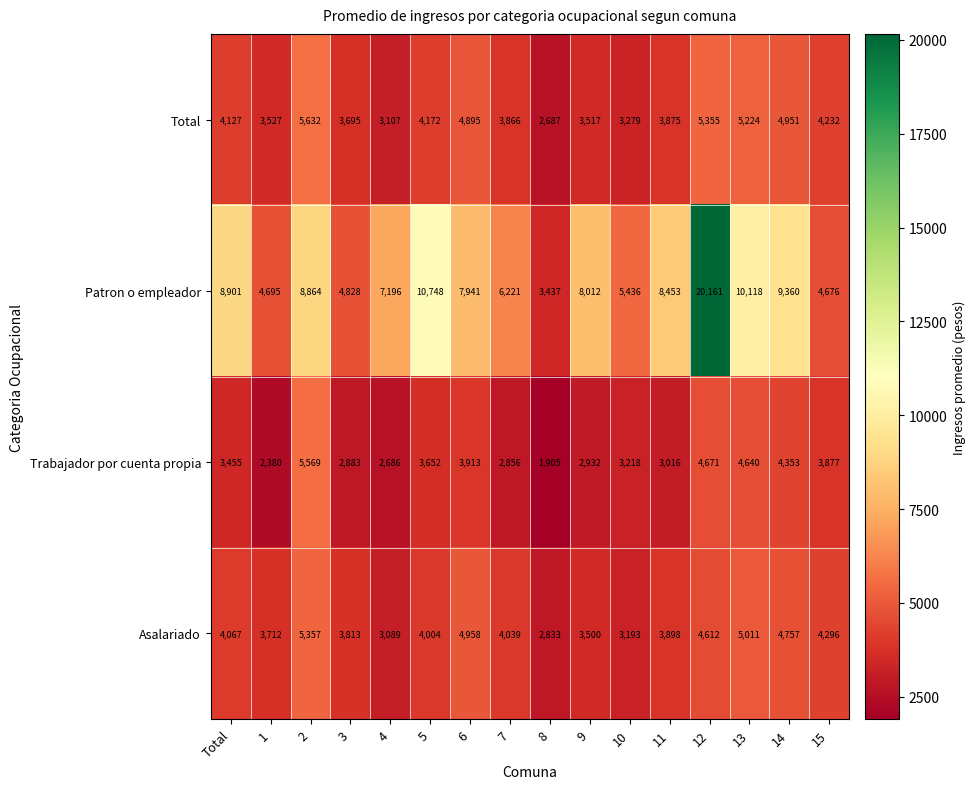

At which category is the sum across all series the highest?

12